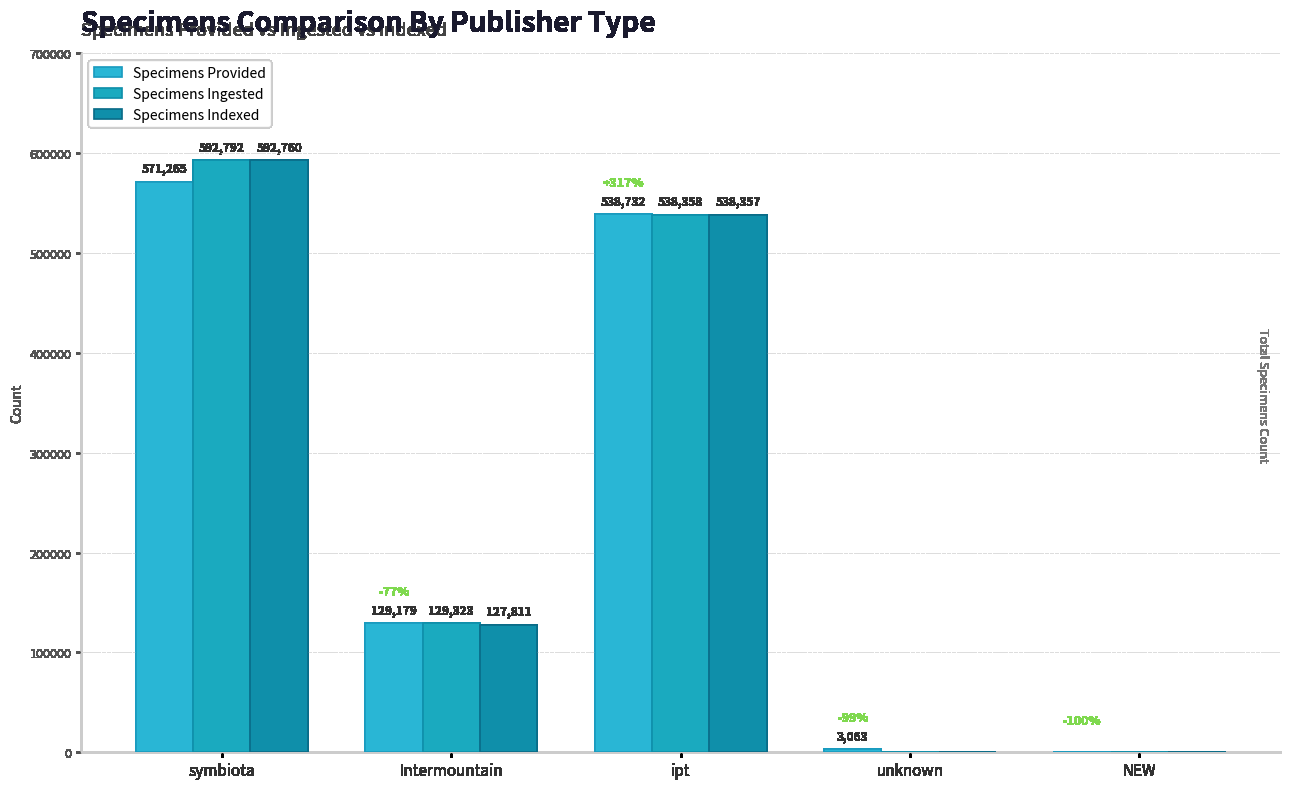

At which category is the sum across all series the highest?

symbiota